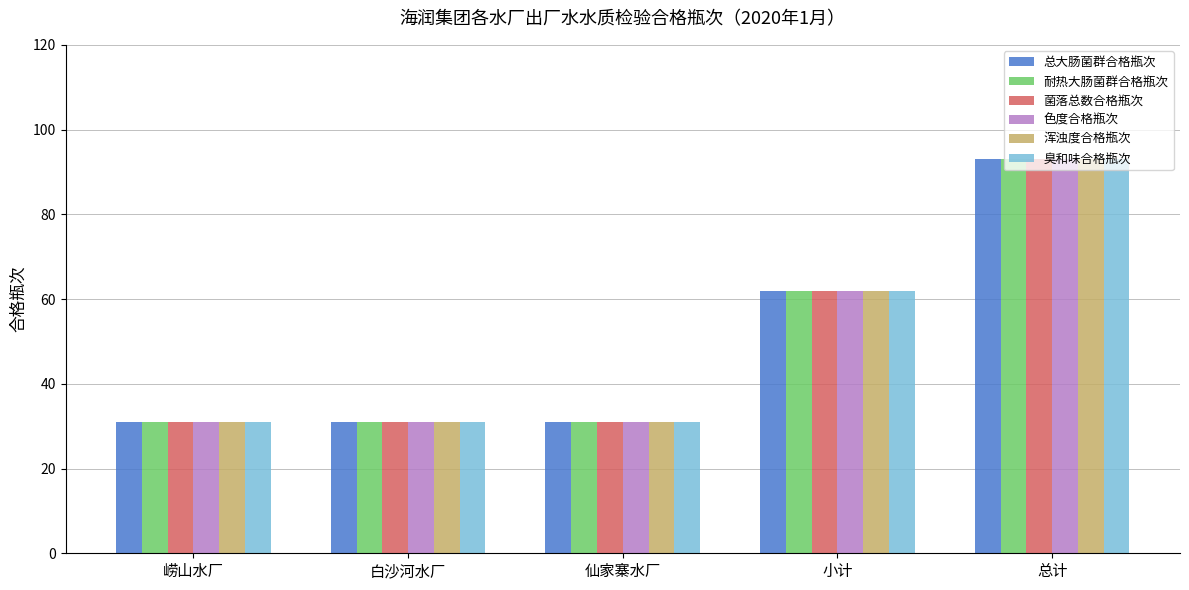

How many groups of bars are there?

5